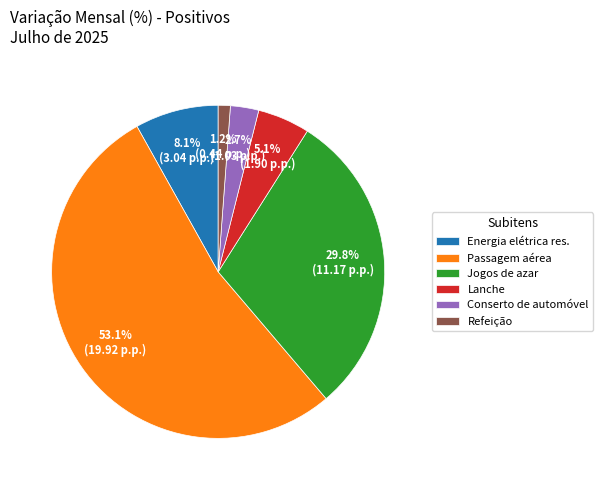

What is the smallest slice in the pie chart?

Refeição